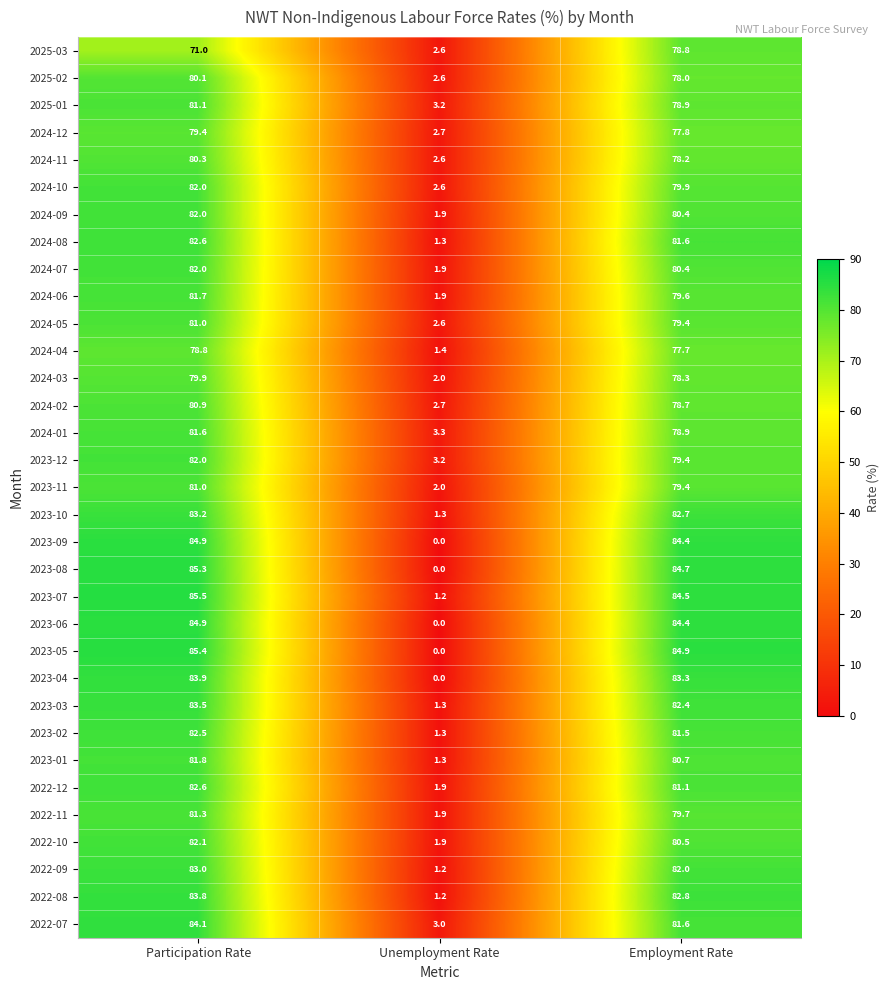

What is the sum of all 2025-03 values?

152.4